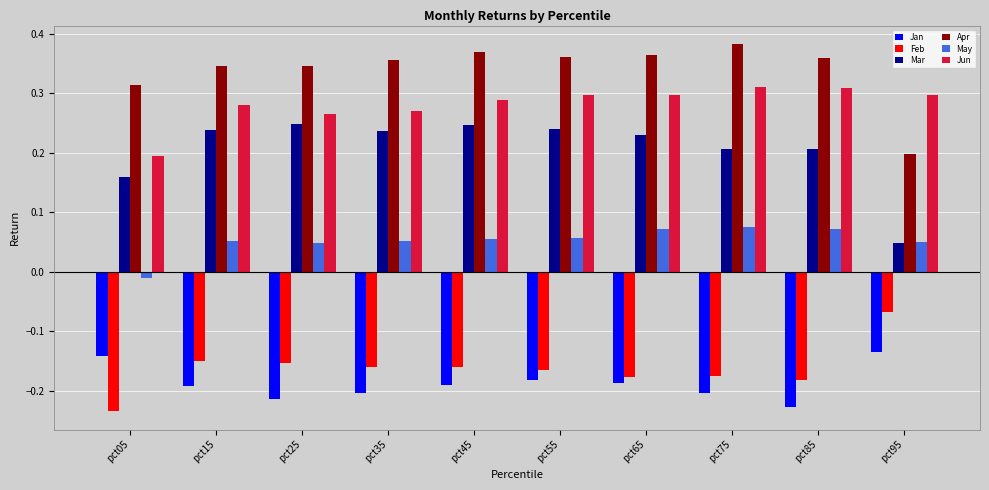

Which series has the largest total across all categories?

Apr